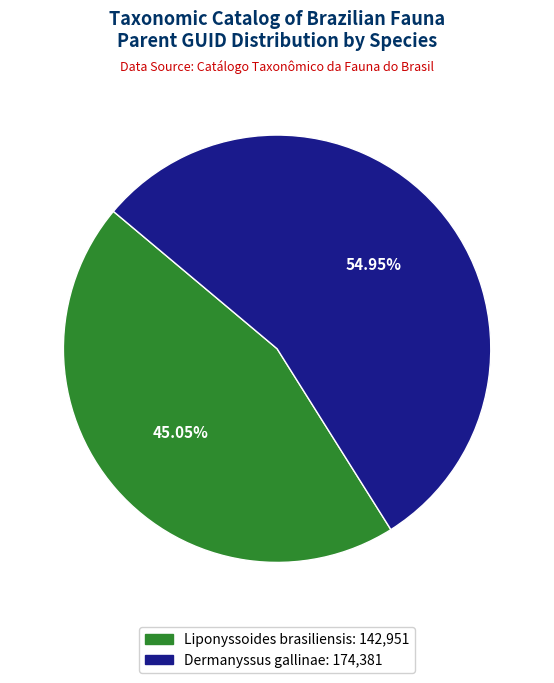

Does any single category account for the majority?

Yes